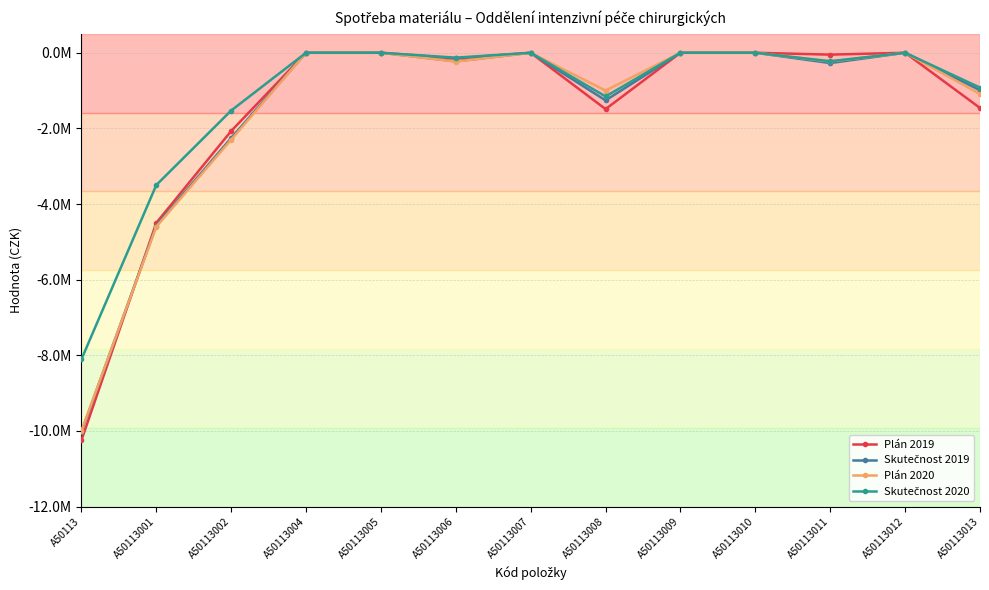

Reading left to right, extract all data points from this chart.

Plán 2019: A50113=-10249999.0	A50113001=-4500000.0	A50113002=-2070000.0	A50113004=0.0	A50113005=0.0	A50113006=-150000.0	A50113007=0.0	A50113008=-1490000.0	A50113009=0.0	A50113010=0.0	A50113011=-49999.0	A50113012=0.0	A50113013=-1460000.0
Skutečnost 2019: A50113=-10025789.8	A50113001=-4568971.6	A50113002=-2255096.0	A50113004=0.0	A50113005=0.0	A50113006=-225890.0	A50113007=0.0	A50113008=-1259380.5	A50113009=0.0	A50113010=0.0	A50113011=-273087.6	A50113012=0.0	A50113013=-991845.1
Plán 2020: A50113=-10000000.0	A50113001=-4600000.0	A50113002=-2300000.0	A50113004=0.0	A50113005=0.0	A50113006=-235000.0	A50113007=0.0	A50113008=-1000000.0	A50113009=0.0	A50113010=0.0	A50113011=-230000.0	A50113012=0.0	A50113013=-1090000.0
Skutečnost 2020: A50113=-8108915.1	A50113001=-3498771.5	A50113002=-1528267.3	A50113004=0.0	A50113005=0.0	A50113006=-129687.3	A50113007=0.0	A50113008=-1156074.1	A50113009=0.0	A50113010=0.0	A50113011=-224595.5	A50113012=0.0	A50113013=-921649.6